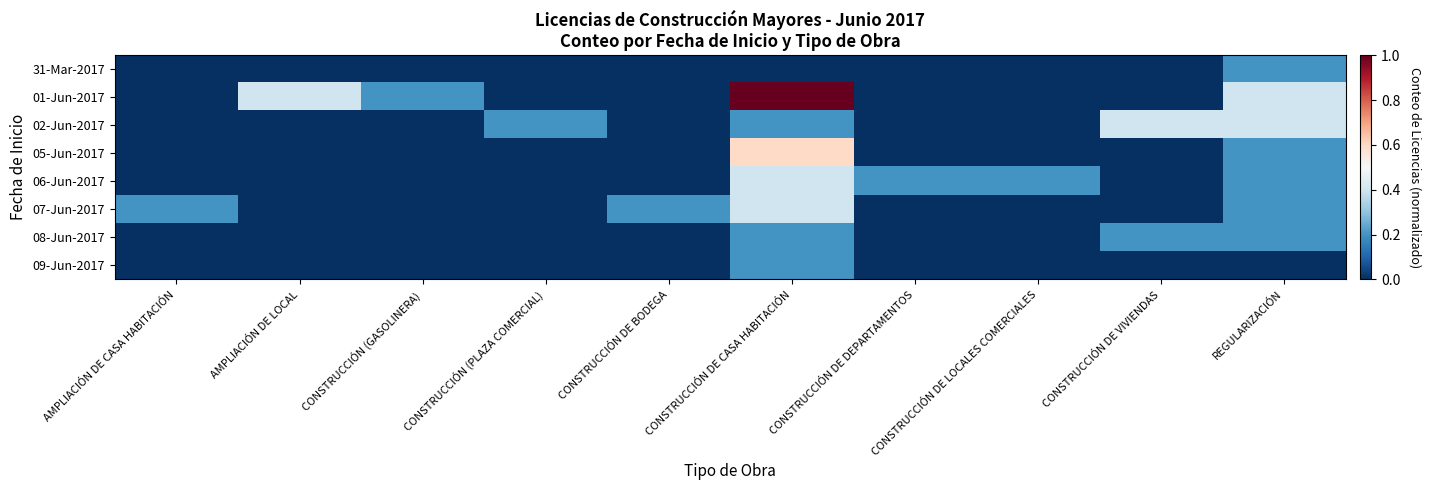

Reading left to right, list all the values displayed in this chart.

31-Mar-2017: AMPLIACIÓN DE CASA HABITACIÓN=0.0	AMPLIACIÓN DE LOCAL=0.0	CONSTRUCCIÓN (GASOLINERA)=0.0	CONSTRUCCIÓN (PLAZA COMERCIAL)=0.0	CONSTRUCCIÓN DE BODEGA=0.0	CONSTRUCCIÓN DE CASA HABITACIÓN=0.0	CONSTRUCCIÓN DE DEPARTAMENTOS=0.0	CONSTRUCCIÓN DE LOCALES COMERCIALES=0.0	CONSTRUCCIÓN DE VIVIENDAS=0.0	REGULARIZACIÓN=0.2
01-Jun-2017: AMPLIACIÓN DE CASA HABITACIÓN=0.0	AMPLIACIÓN DE LOCAL=0.4	CONSTRUCCIÓN (GASOLINERA)=0.2	CONSTRUCCIÓN (PLAZA COMERCIAL)=0.0	CONSTRUCCIÓN DE BODEGA=0.0	CONSTRUCCIÓN DE CASA HABITACIÓN=1.0	CONSTRUCCIÓN DE DEPARTAMENTOS=0.0	CONSTRUCCIÓN DE LOCALES COMERCIALES=0.0	CONSTRUCCIÓN DE VIVIENDAS=0.0	REGULARIZACIÓN=0.4
02-Jun-2017: AMPLIACIÓN DE CASA HABITACIÓN=0.0	AMPLIACIÓN DE LOCAL=0.0	CONSTRUCCIÓN (GASOLINERA)=0.0	CONSTRUCCIÓN (PLAZA COMERCIAL)=0.2	CONSTRUCCIÓN DE BODEGA=0.0	CONSTRUCCIÓN DE CASA HABITACIÓN=0.2	CONSTRUCCIÓN DE DEPARTAMENTOS=0.0	CONSTRUCCIÓN DE LOCALES COMERCIALES=0.0	CONSTRUCCIÓN DE VIVIENDAS=0.4	REGULARIZACIÓN=0.4
05-Jun-2017: AMPLIACIÓN DE CASA HABITACIÓN=0.0	AMPLIACIÓN DE LOCAL=0.0	CONSTRUCCIÓN (GASOLINERA)=0.0	CONSTRUCCIÓN (PLAZA COMERCIAL)=0.0	CONSTRUCCIÓN DE BODEGA=0.0	CONSTRUCCIÓN DE CASA HABITACIÓN=0.6	CONSTRUCCIÓN DE DEPARTAMENTOS=0.0	CONSTRUCCIÓN DE LOCALES COMERCIALES=0.0	CONSTRUCCIÓN DE VIVIENDAS=0.0	REGULARIZACIÓN=0.2
06-Jun-2017: AMPLIACIÓN DE CASA HABITACIÓN=0.0	AMPLIACIÓN DE LOCAL=0.0	CONSTRUCCIÓN (GASOLINERA)=0.0	CONSTRUCCIÓN (PLAZA COMERCIAL)=0.0	CONSTRUCCIÓN DE BODEGA=0.0	CONSTRUCCIÓN DE CASA HABITACIÓN=0.4	CONSTRUCCIÓN DE DEPARTAMENTOS=0.2	CONSTRUCCIÓN DE LOCALES COMERCIALES=0.2	CONSTRUCCIÓN DE VIVIENDAS=0.0	REGULARIZACIÓN=0.2
07-Jun-2017: AMPLIACIÓN DE CASA HABITACIÓN=0.2	AMPLIACIÓN DE LOCAL=0.0	CONSTRUCCIÓN (GASOLINERA)=0.0	CONSTRUCCIÓN (PLAZA COMERCIAL)=0.0	CONSTRUCCIÓN DE BODEGA=0.2	CONSTRUCCIÓN DE CASA HABITACIÓN=0.4	CONSTRUCCIÓN DE DEPARTAMENTOS=0.0	CONSTRUCCIÓN DE LOCALES COMERCIALES=0.0	CONSTRUCCIÓN DE VIVIENDAS=0.0	REGULARIZACIÓN=0.2
08-Jun-2017: AMPLIACIÓN DE CASA HABITACIÓN=0.0	AMPLIACIÓN DE LOCAL=0.0	CONSTRUCCIÓN (GASOLINERA)=0.0	CONSTRUCCIÓN (PLAZA COMERCIAL)=0.0	CONSTRUCCIÓN DE BODEGA=0.0	CONSTRUCCIÓN DE CASA HABITACIÓN=0.2	CONSTRUCCIÓN DE DEPARTAMENTOS=0.0	CONSTRUCCIÓN DE LOCALES COMERCIALES=0.0	CONSTRUCCIÓN DE VIVIENDAS=0.2	REGULARIZACIÓN=0.2
09-Jun-2017: AMPLIACIÓN DE CASA HABITACIÓN=0.0	AMPLIACIÓN DE LOCAL=0.0	CONSTRUCCIÓN (GASOLINERA)=0.0	CONSTRUCCIÓN (PLAZA COMERCIAL)=0.0	CONSTRUCCIÓN DE BODEGA=0.0	CONSTRUCCIÓN DE CASA HABITACIÓN=0.2	CONSTRUCCIÓN DE DEPARTAMENTOS=0.0	CONSTRUCCIÓN DE LOCALES COMERCIALES=0.0	CONSTRUCCIÓN DE VIVIENDAS=0.0	REGULARIZACIÓN=0.0